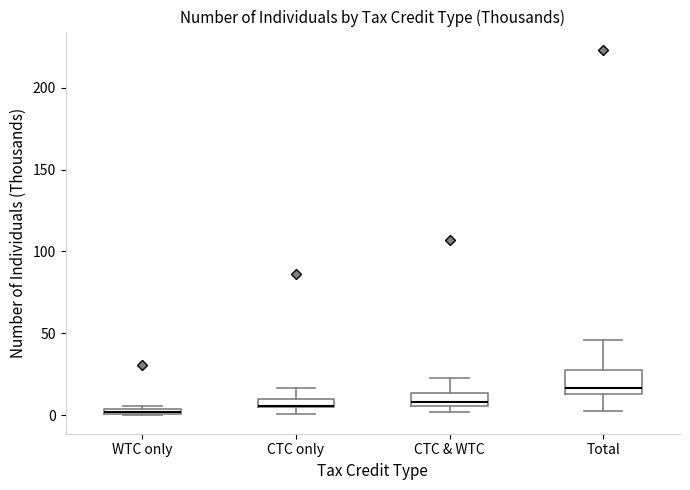

Which box's median line is the highest?

Total